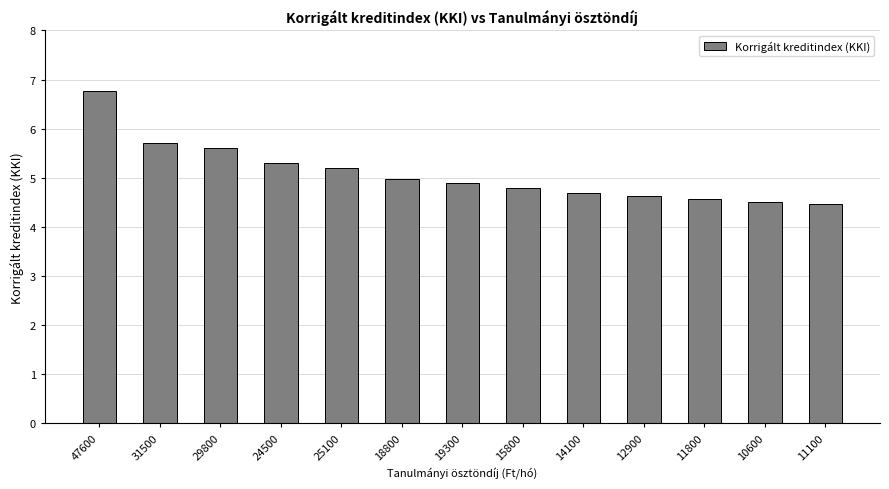

Reading left to right, list all the values displayed in this chart.

47600=6.8	31500=5.7	29800=5.6	24500=5.3	25100=5.2	18800=5.0	19300=4.9	15800=4.8	14100=4.7	12900=4.6	11800=4.6	10600=4.5	11100=4.5